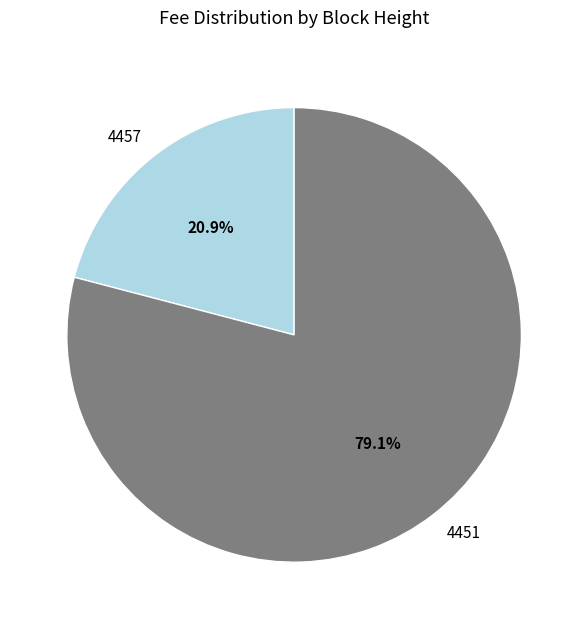

What is the ratio of the value at 4451 to the value at 4457?

3.8